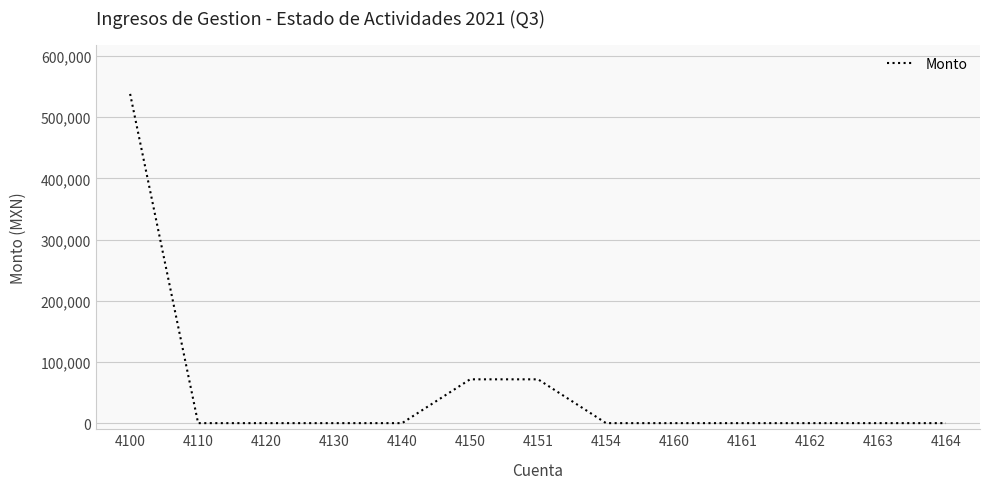

What is the change in value from 4120 to 4150?

+71573.0